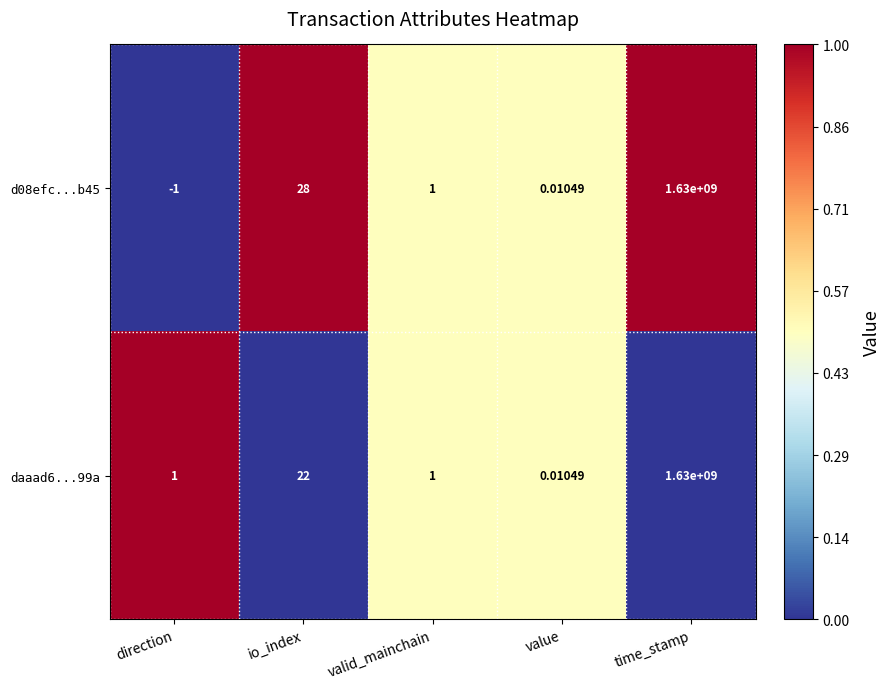

List the labels in order of d08efc...b45 value, largest first.

time_stamp, io_index, valid_mainchain, value, direction